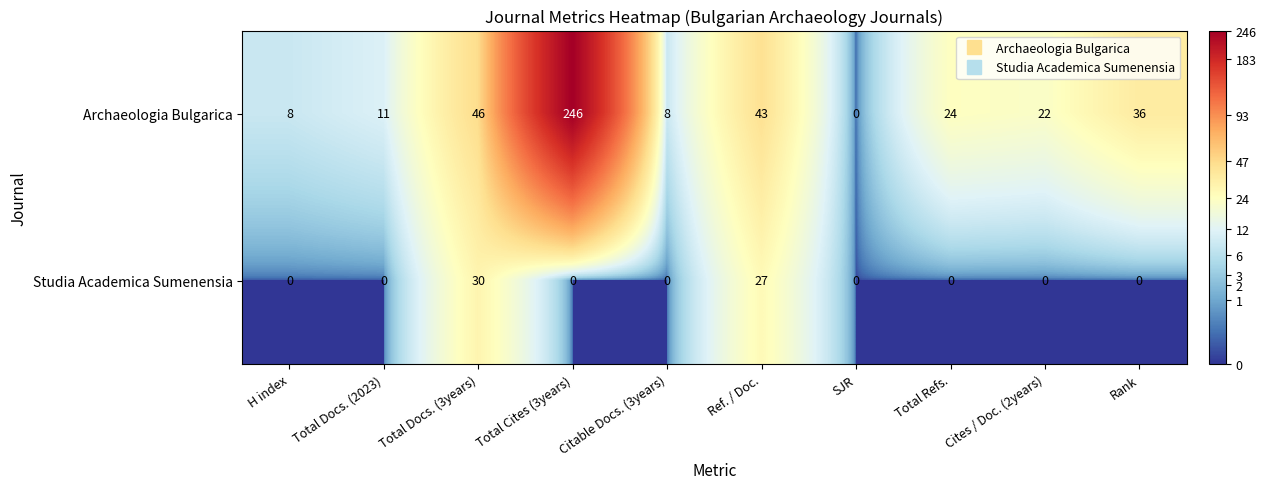

What is the sum of the Archaeologia Bulgarica values at Total Docs. (2023) and Total Docs. (3years)?

57